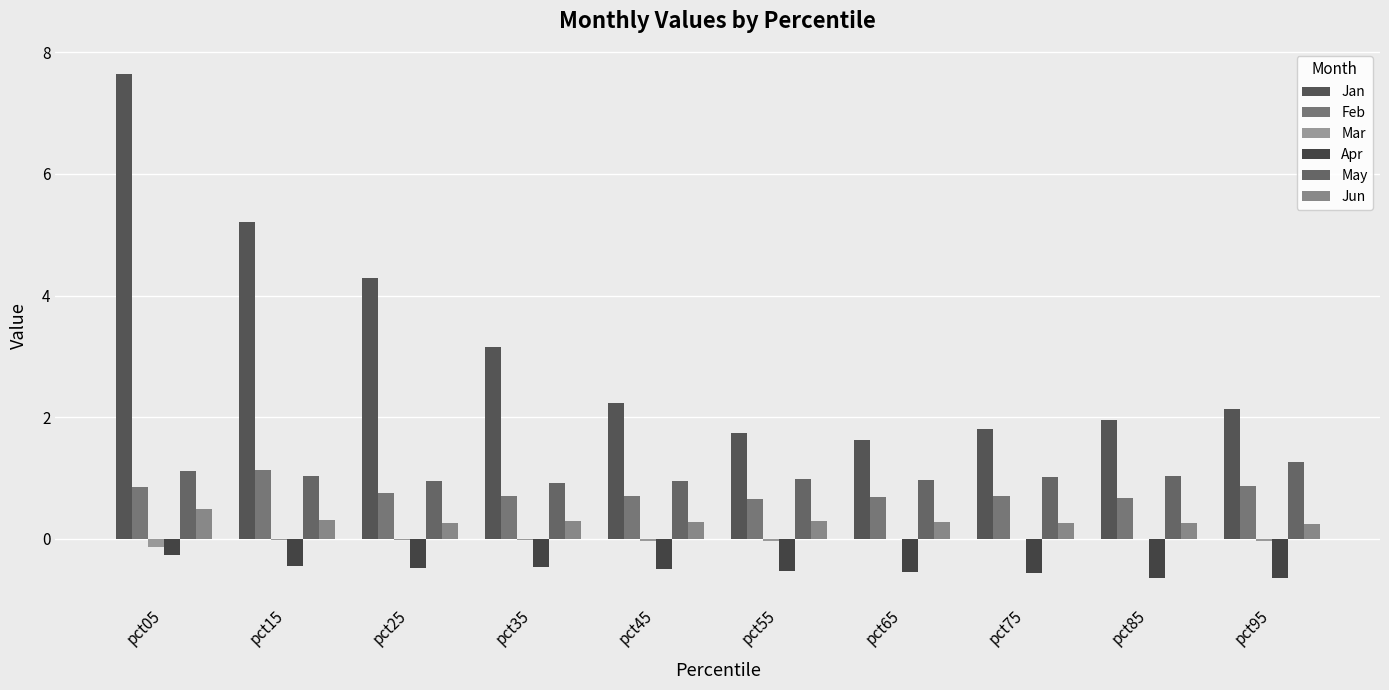

Which label corresponds to the largest value in the chart?

pct05